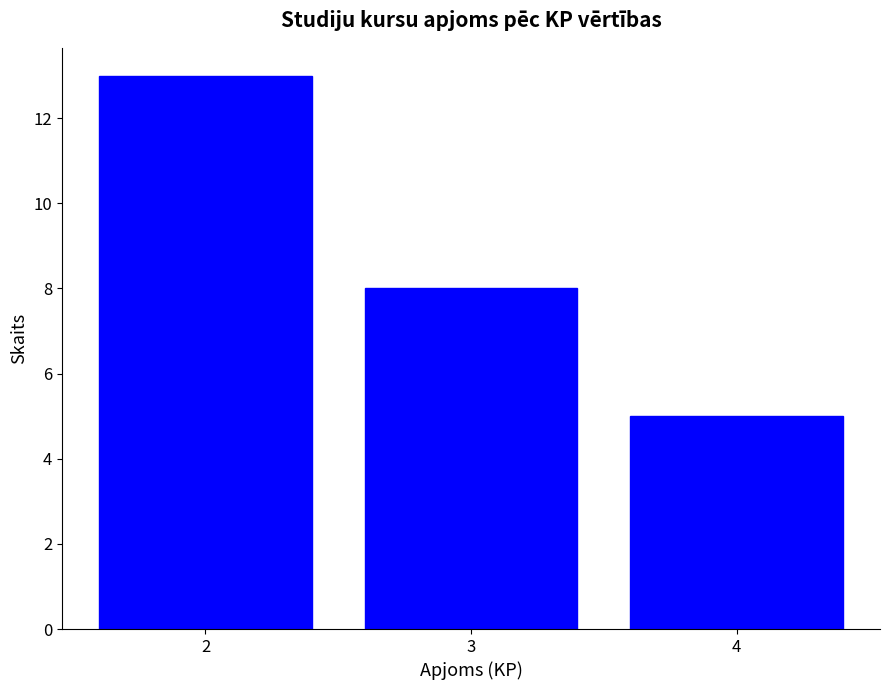

Is it true that the value at 3 is 8?

True